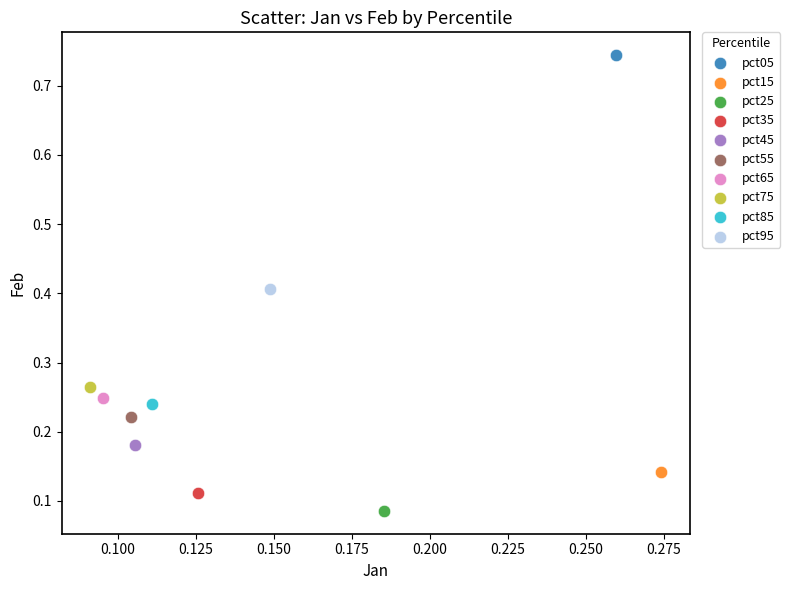

What are all the series names shown in the legend?

pct05, pct15, pct25, pct35, pct45, pct55, pct65, pct75, pct85, pct95